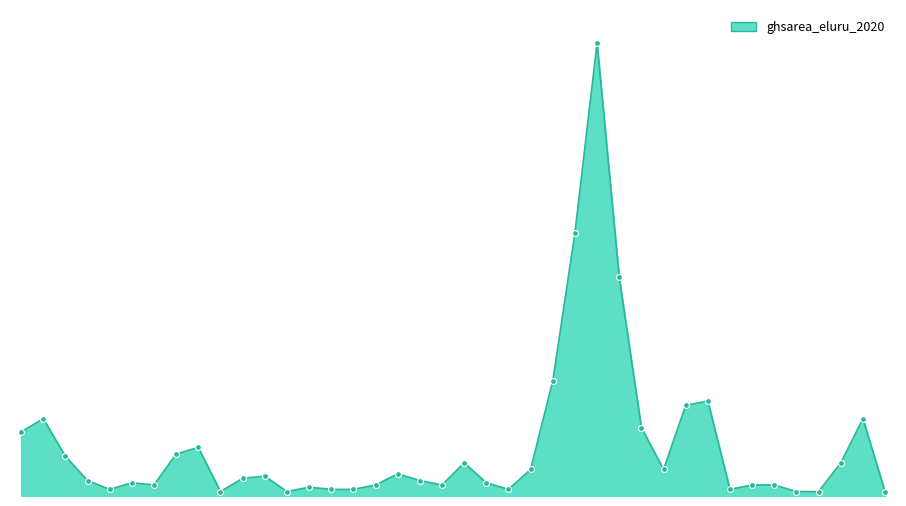

Does the chart have visible grid lines?

No